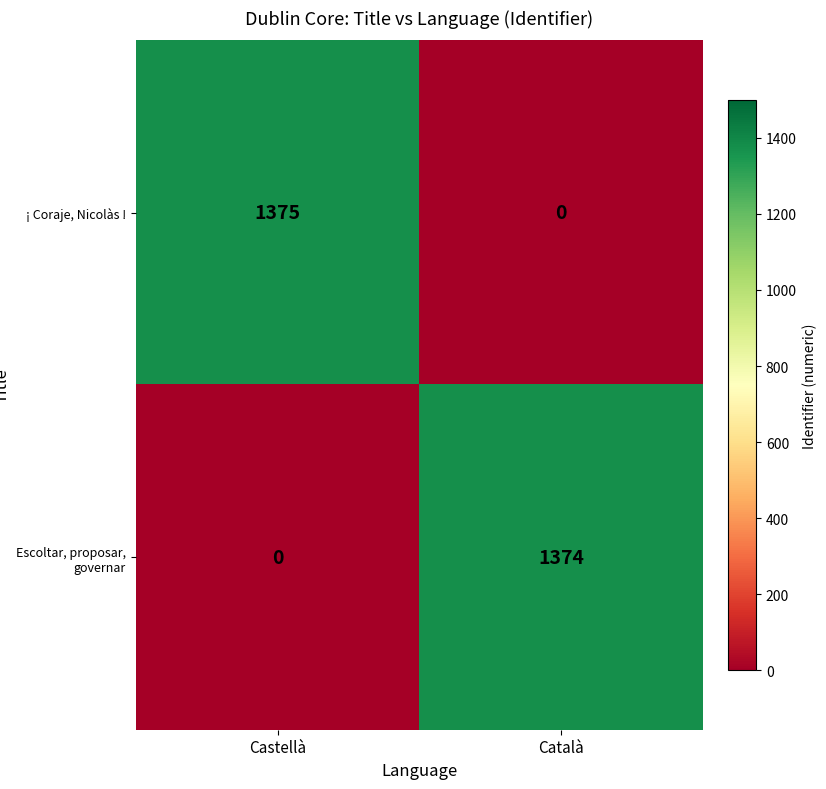

At which category is the sum across all series the highest?

Castellà